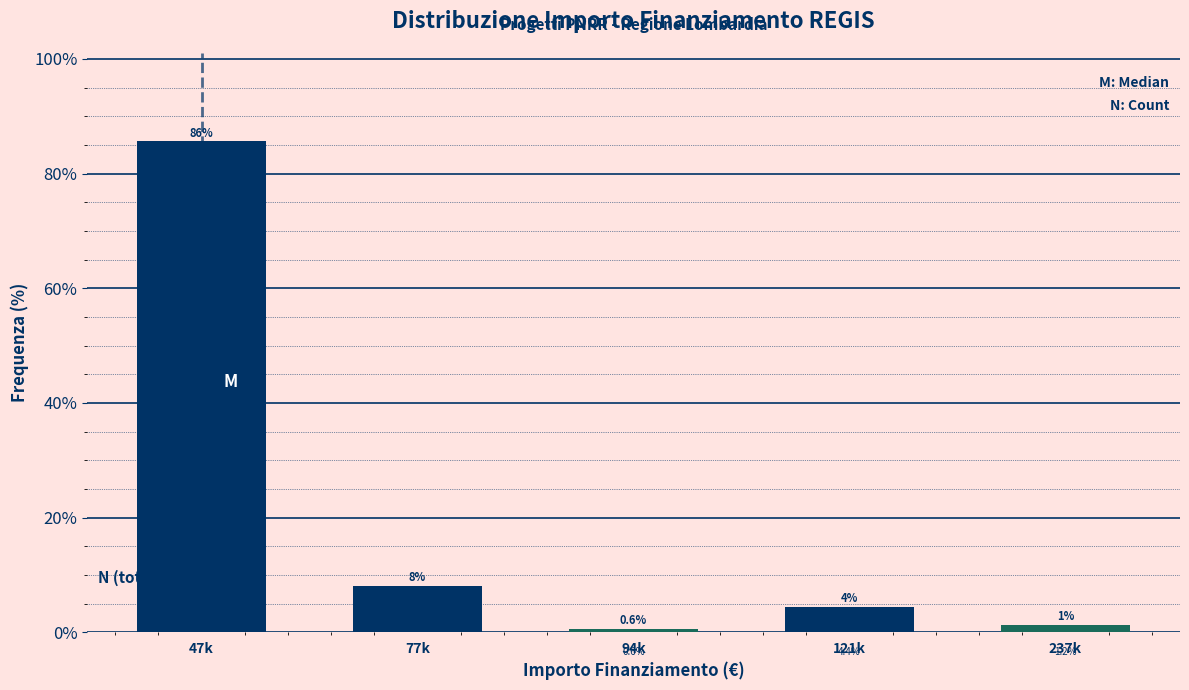

List the labels in order of value, largest first.

47k, 77k, 121k, 237k, 94k